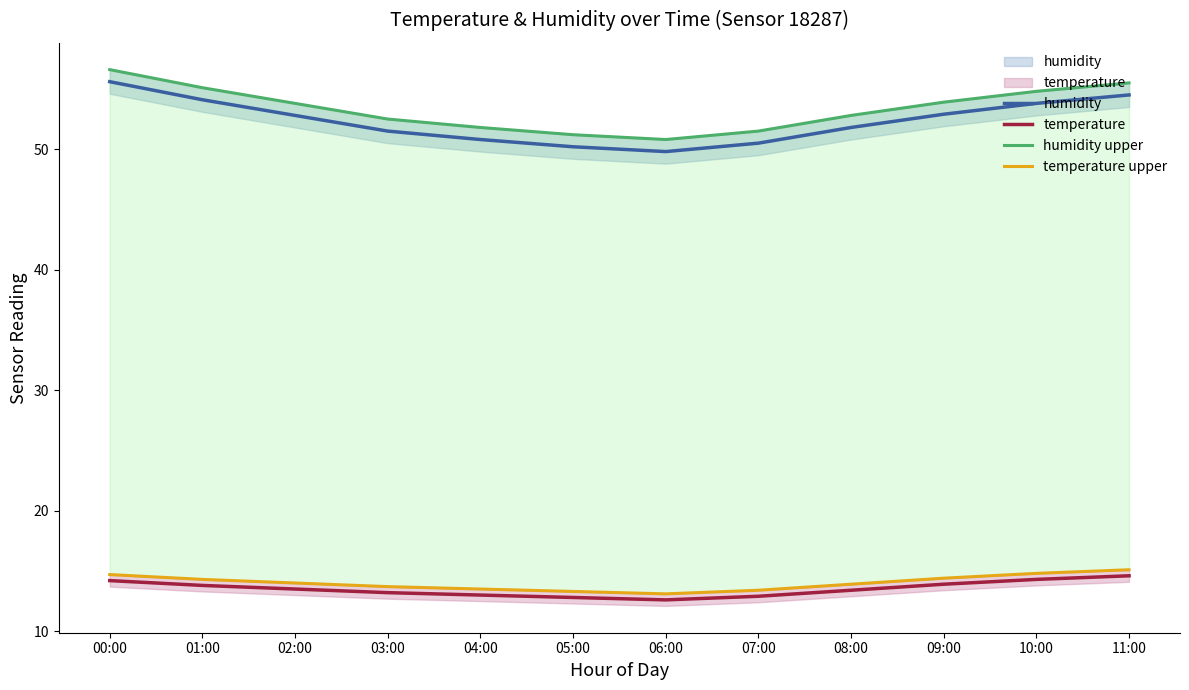

List the series in order of their peak value, lowest first.

temperature, temperature upper, humidity, humidity upper